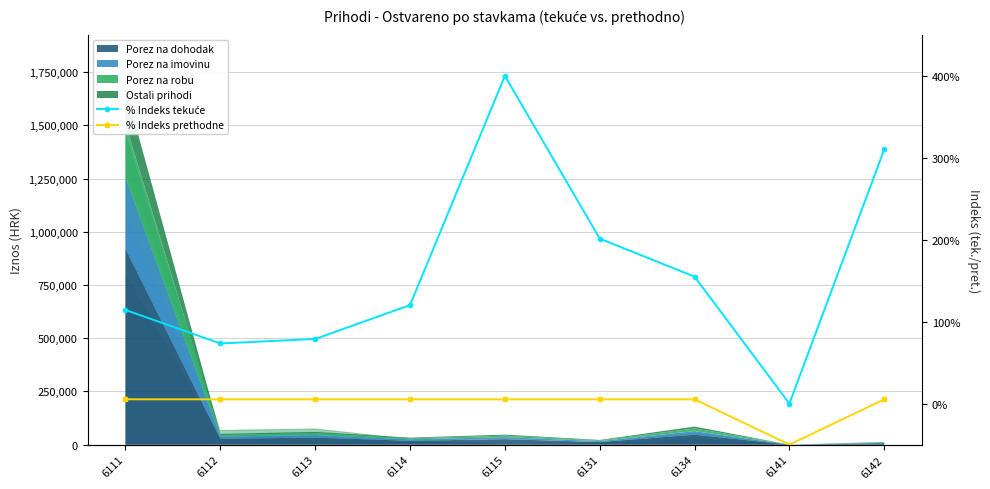

At which label is % Indeks prethodne closest to -22?

6115